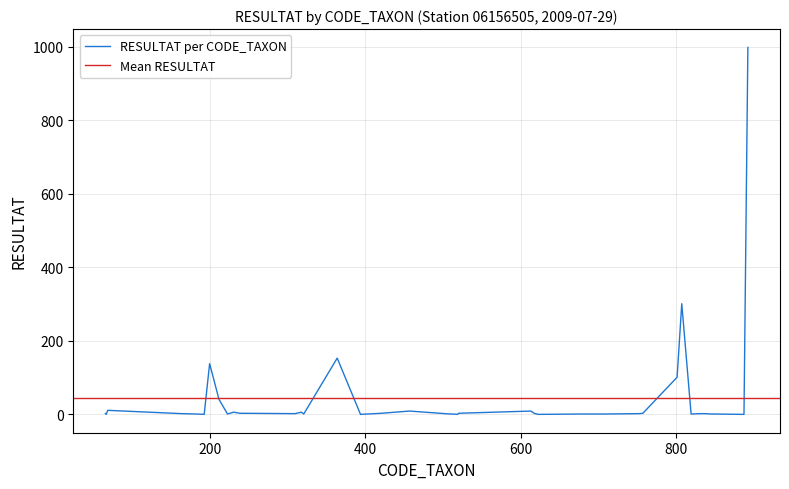

True or false: the data shows 1 at 618.

False